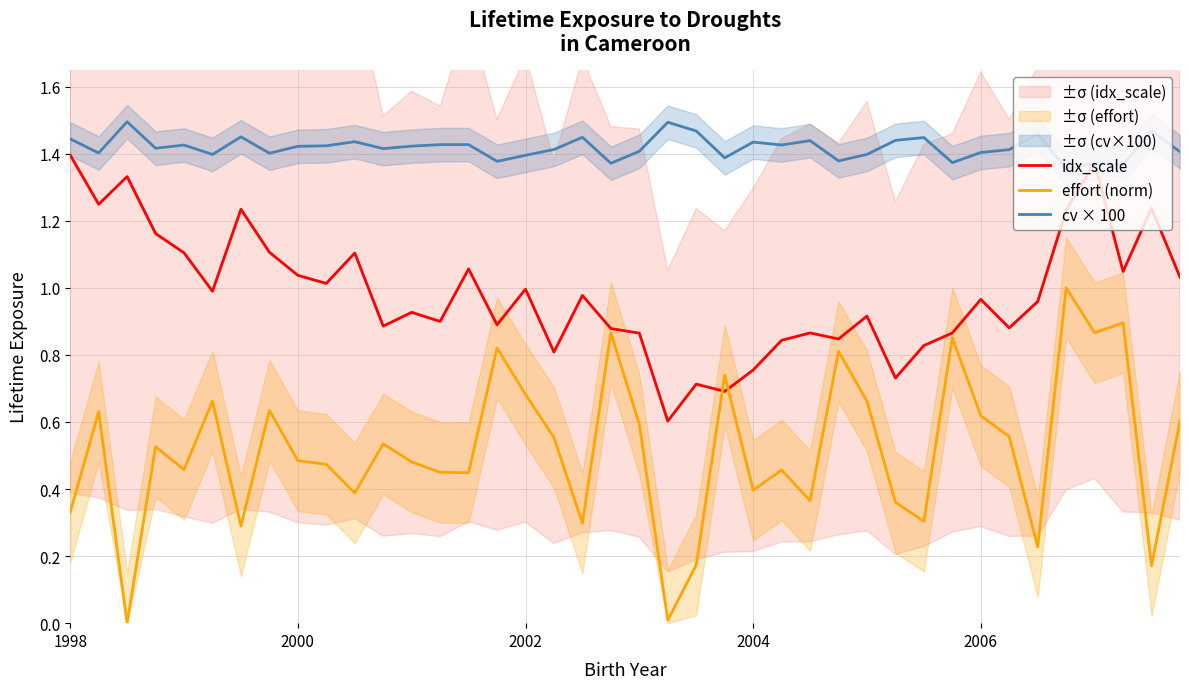

True or false: cv × 100 and effort (norm) intersect in this chart.

False